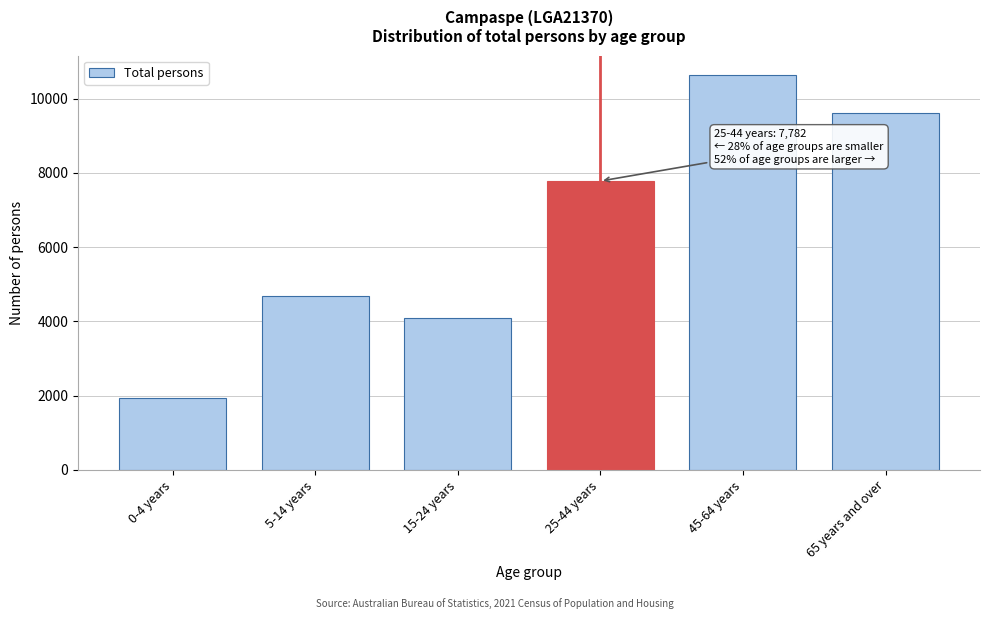

Reading left to right, list all the values displayed in this chart.

0-4 years=1939	5-14 years=4674	15-24 years=4085	25-44 years=7782	45-64 years=10630	65 years and over=9621